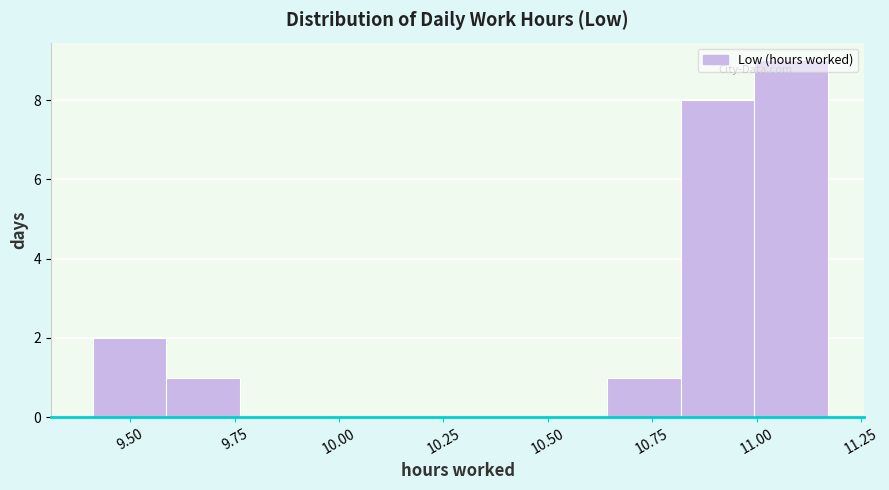

Read against the x-axis, roughly where is the centre of the tallest bar?

11.10